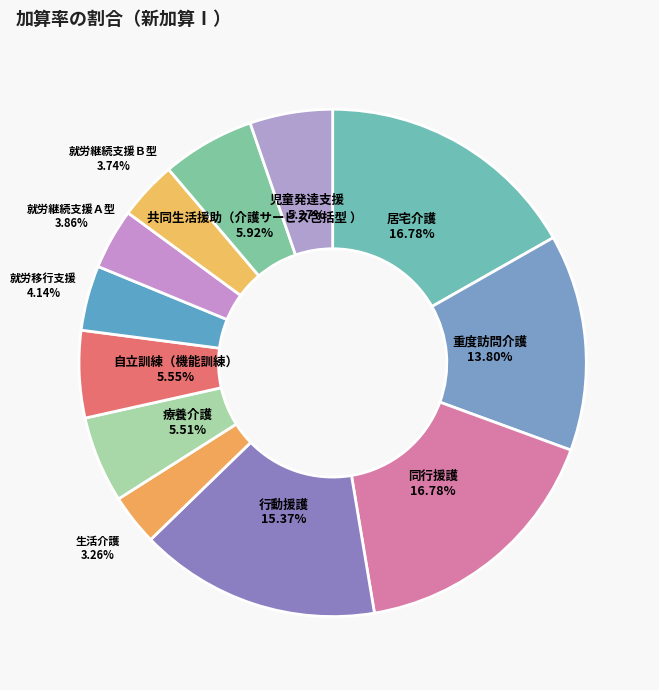

To the nearest percent, what is the combined percentage of 生活介護 and 療養介護?

9%